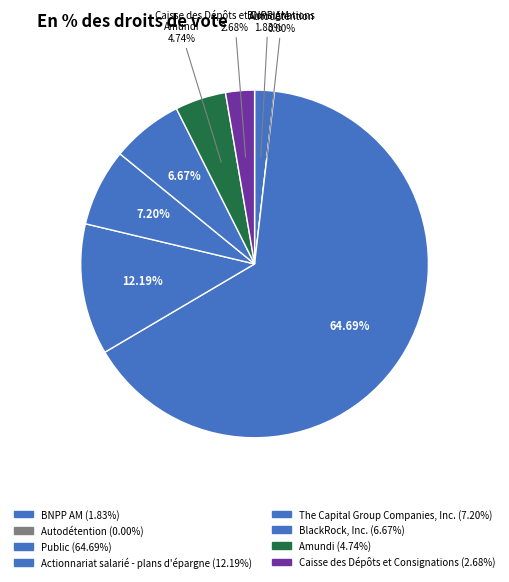

Is the sum of Amundi and Public greater than half?

Yes